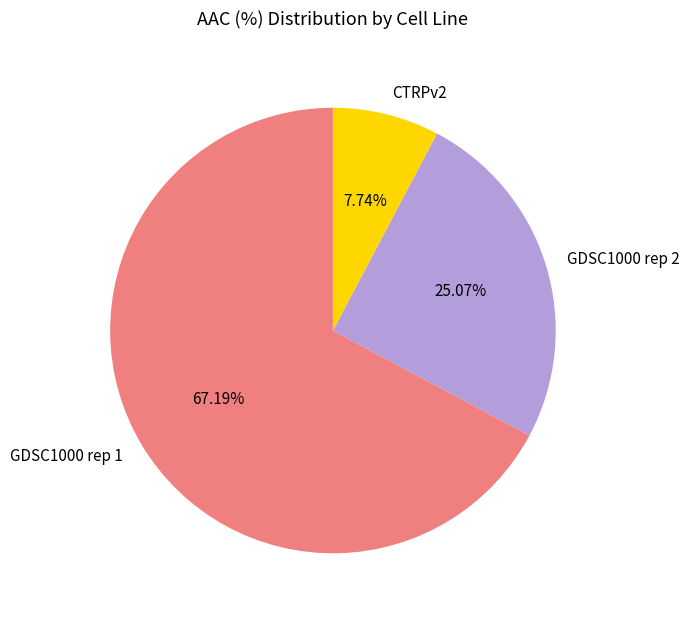

What is the total percentage of GDSC1000 rep 2 and CTRPv2?

32.8%